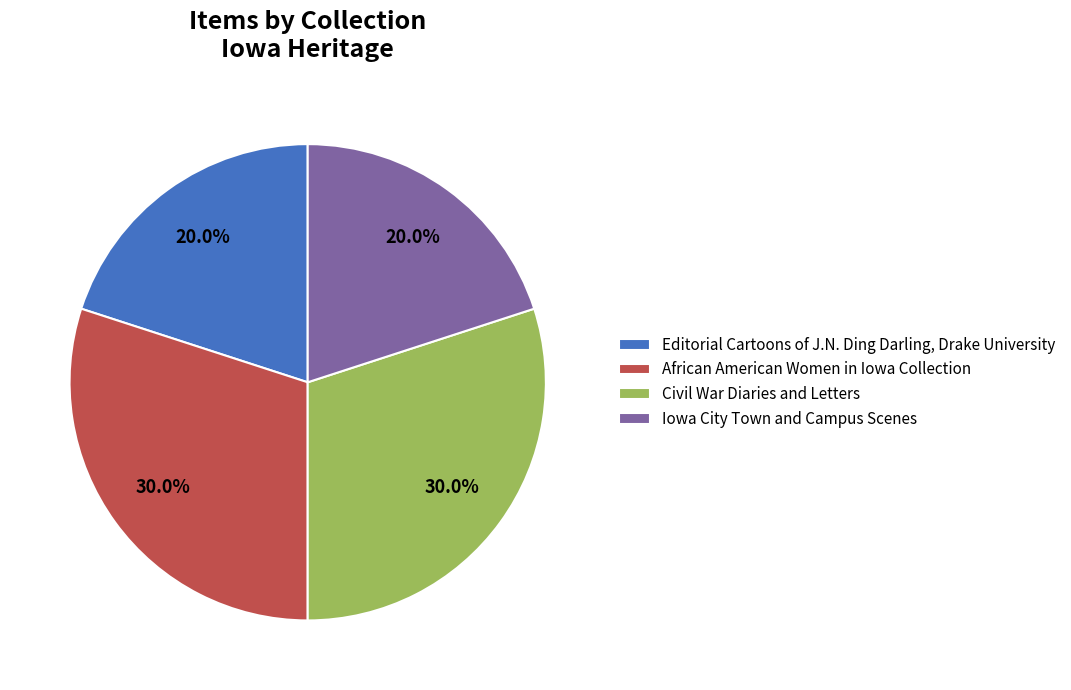

Is there any slice that represents more than half of the pie?

No